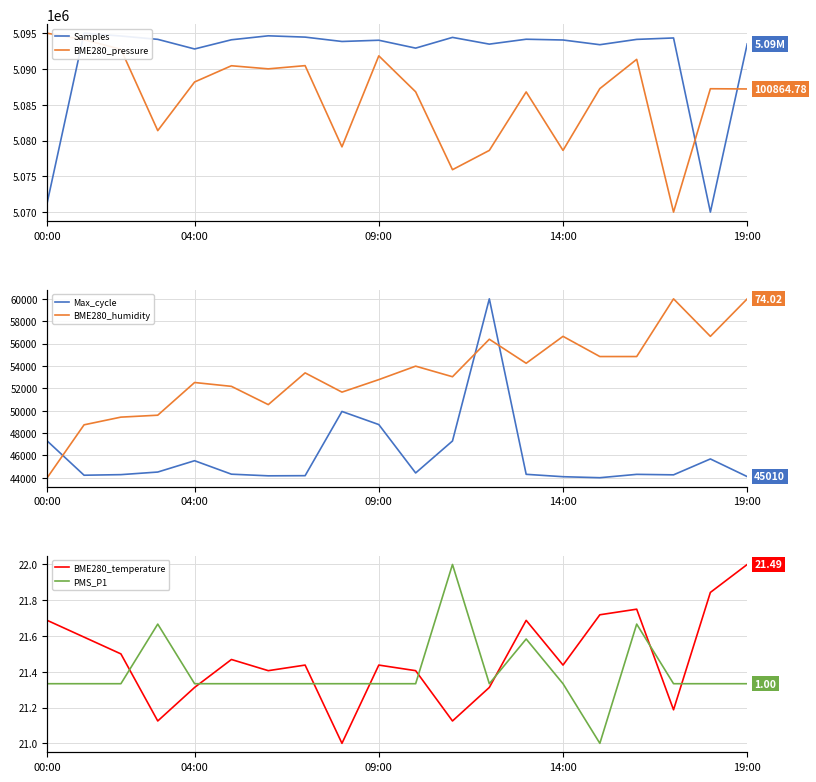

What position from the right is 13?

7